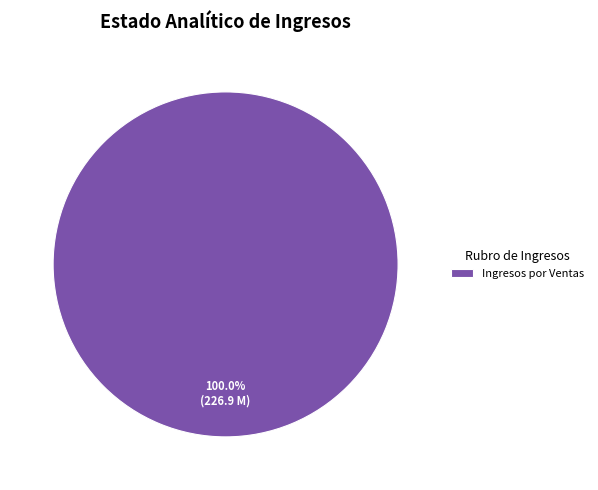

Rank the categories by value from lowest to highest.

Ingresos por Ventas